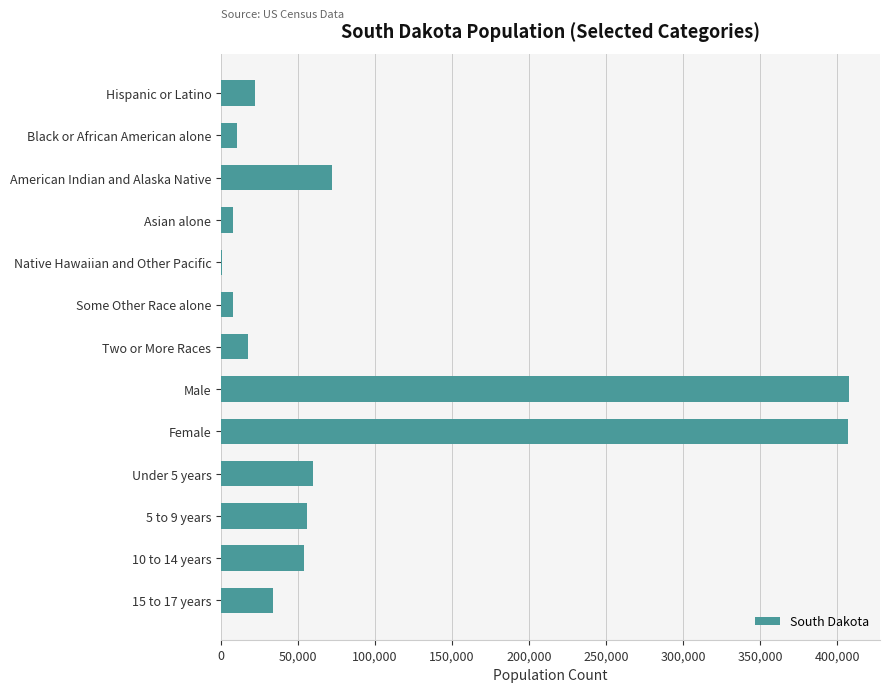

What is the ratio of the value at 15 to 17 years to the value at Hispanic or Latino?

1.5